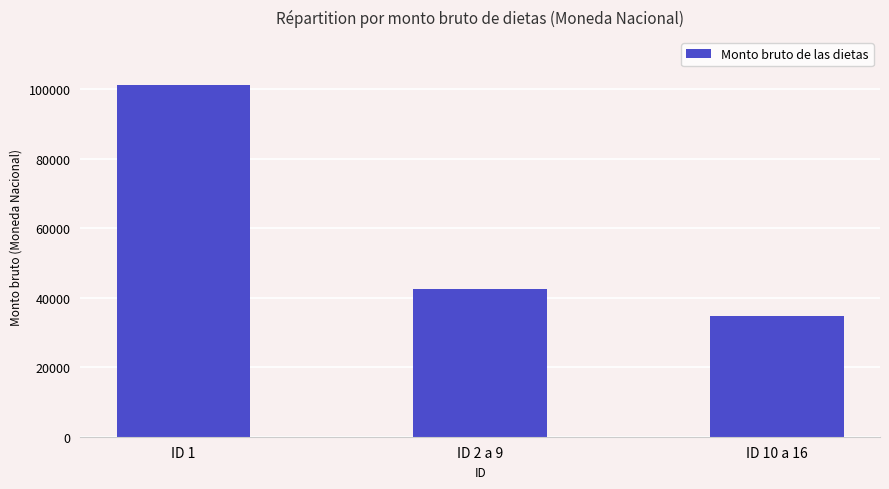

What is the greatest value displayed?

101100.1